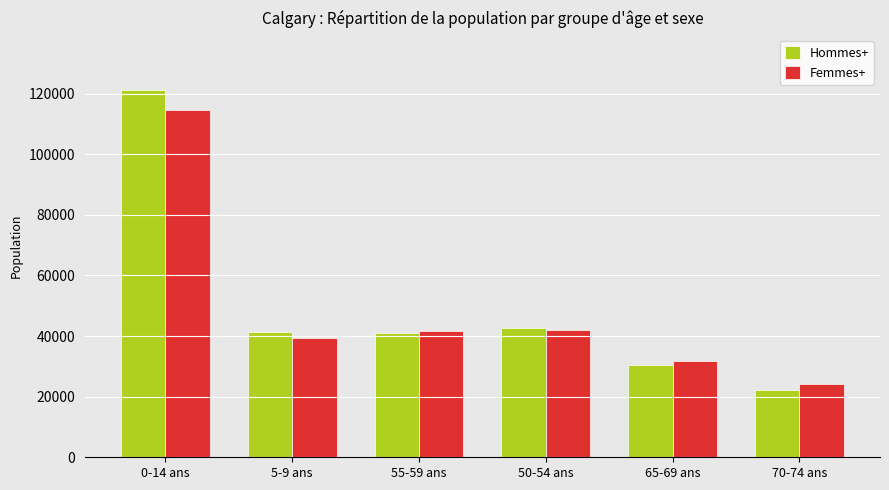

Is the value of Hommes+ at 0-14 ans greater than the value of Femmes+ at 55-59 ans?

Yes